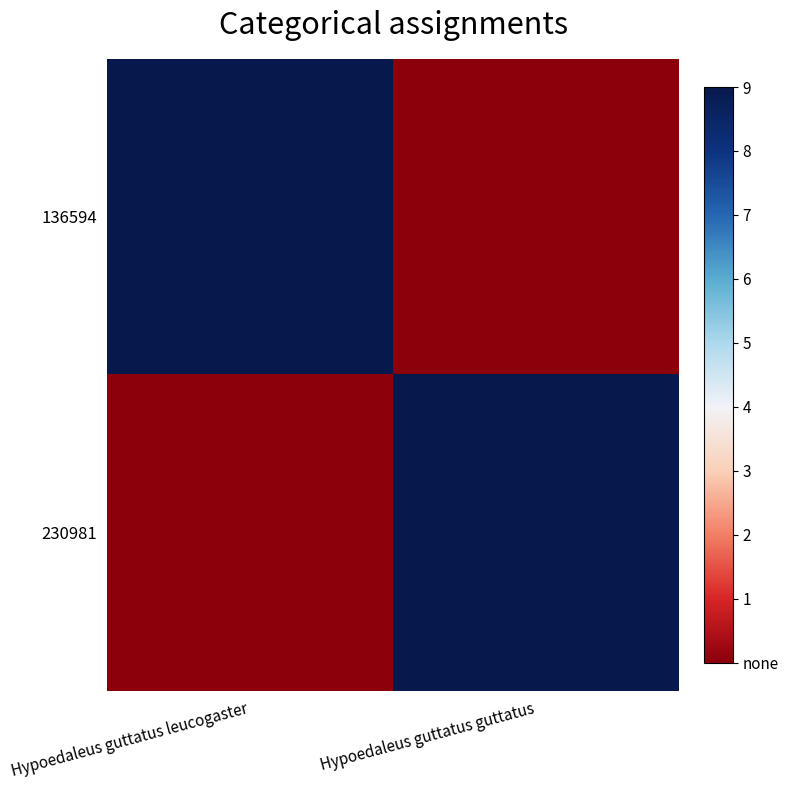

What is the difference between the highest and lowest values at Hypoedaleus guttatus guttatus?

9